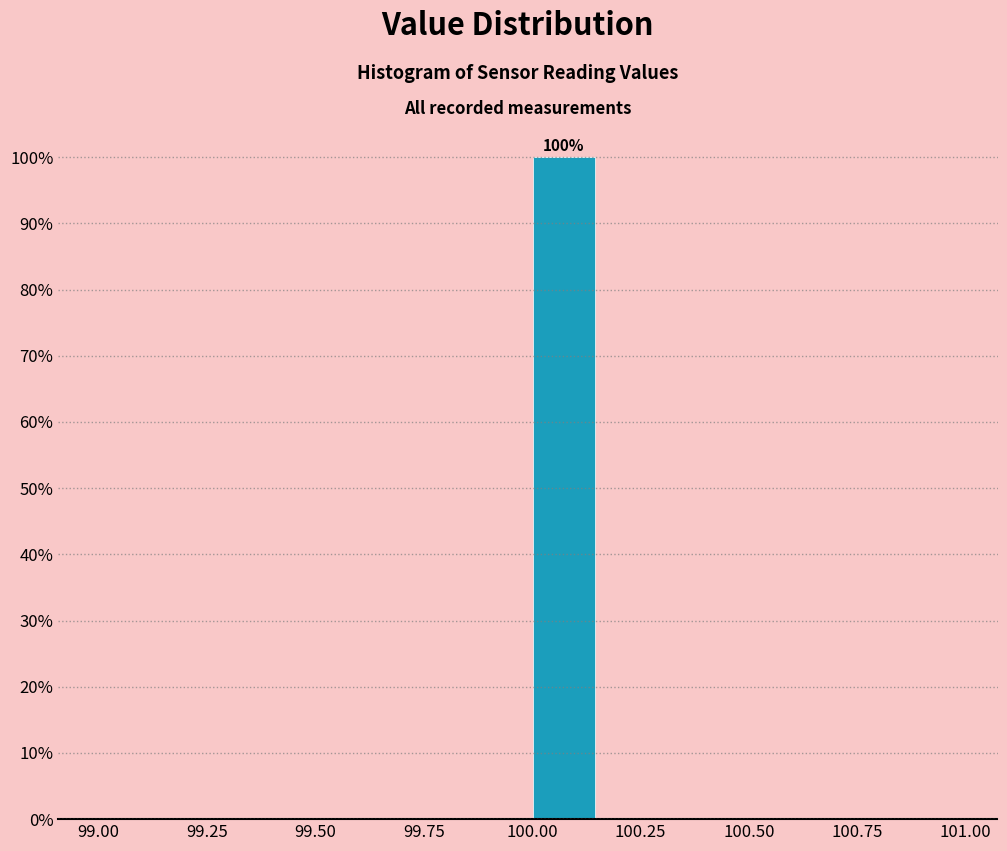

Read against the x-axis, roughly where is the centre of the tallest bar?

100.05